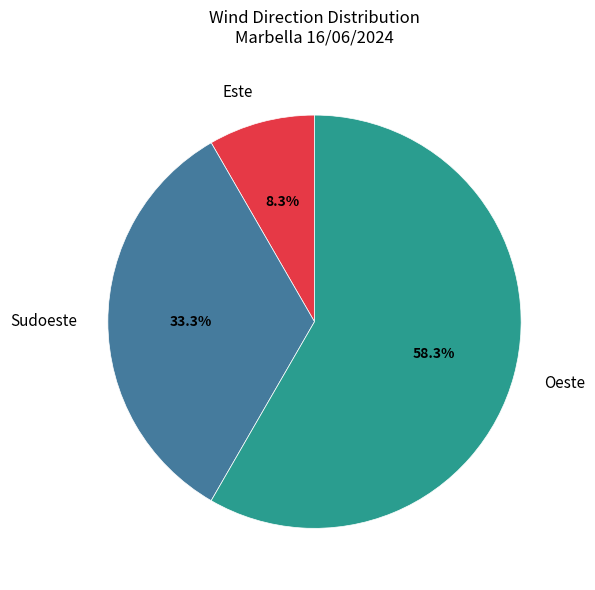

Which has a higher value, Este or Oeste?

Oeste